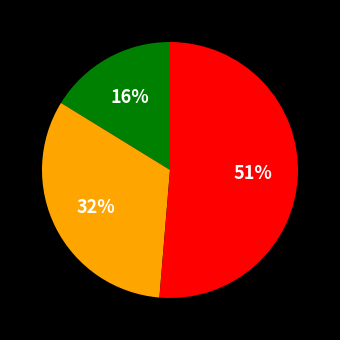

Is there any slice that represents more than half of the pie?

Yes